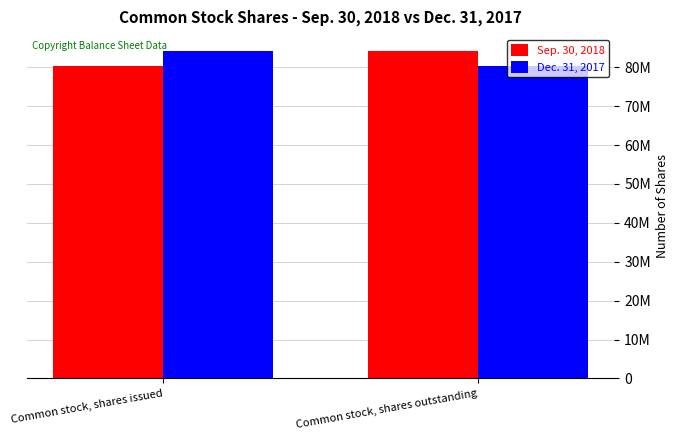

At which label does Sep. 30, 2018 reach its minimum?

Common stock, shares issued